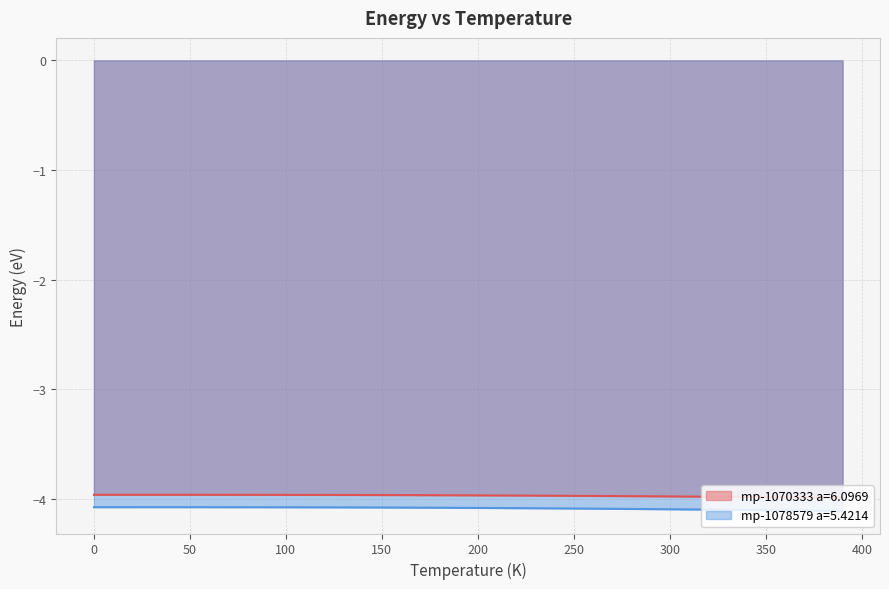

True or false: mp-1078579 a=5.4214 has a value of -5.5 at 290.0.

False